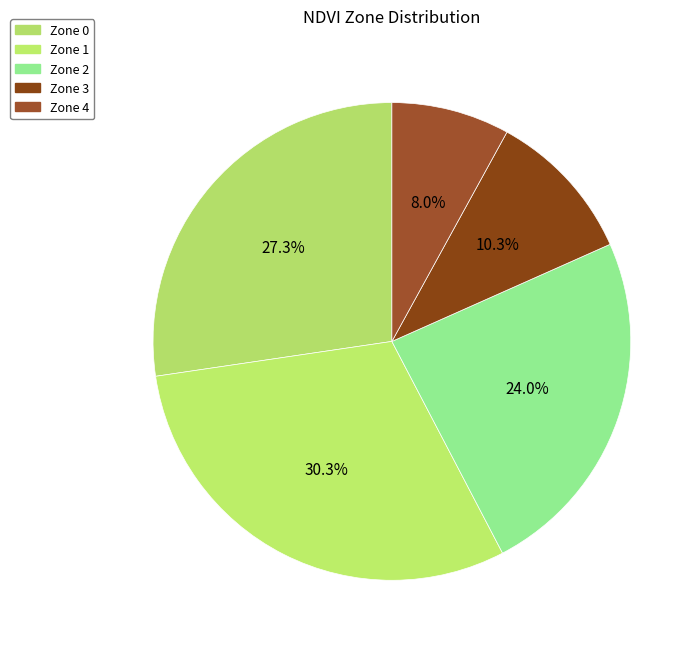

To the nearest percent, what is the average slice percentage?

20%